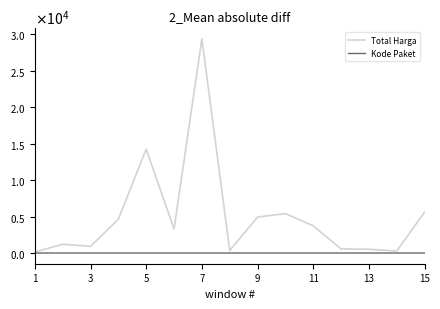

What are all the series names shown in the legend?

Total Harga, Kode Paket